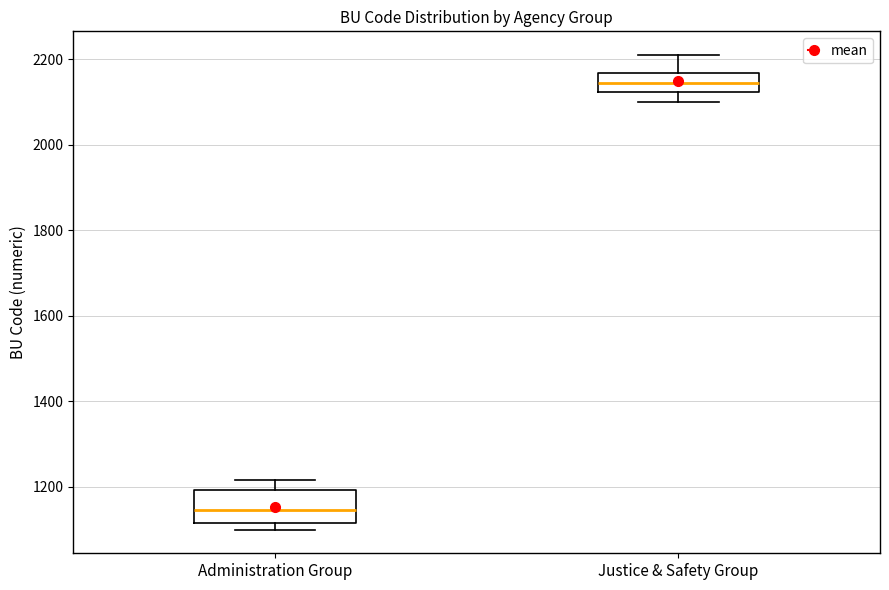

Which box is the tallest, from its lower edge to its upper edge?

Administration Group